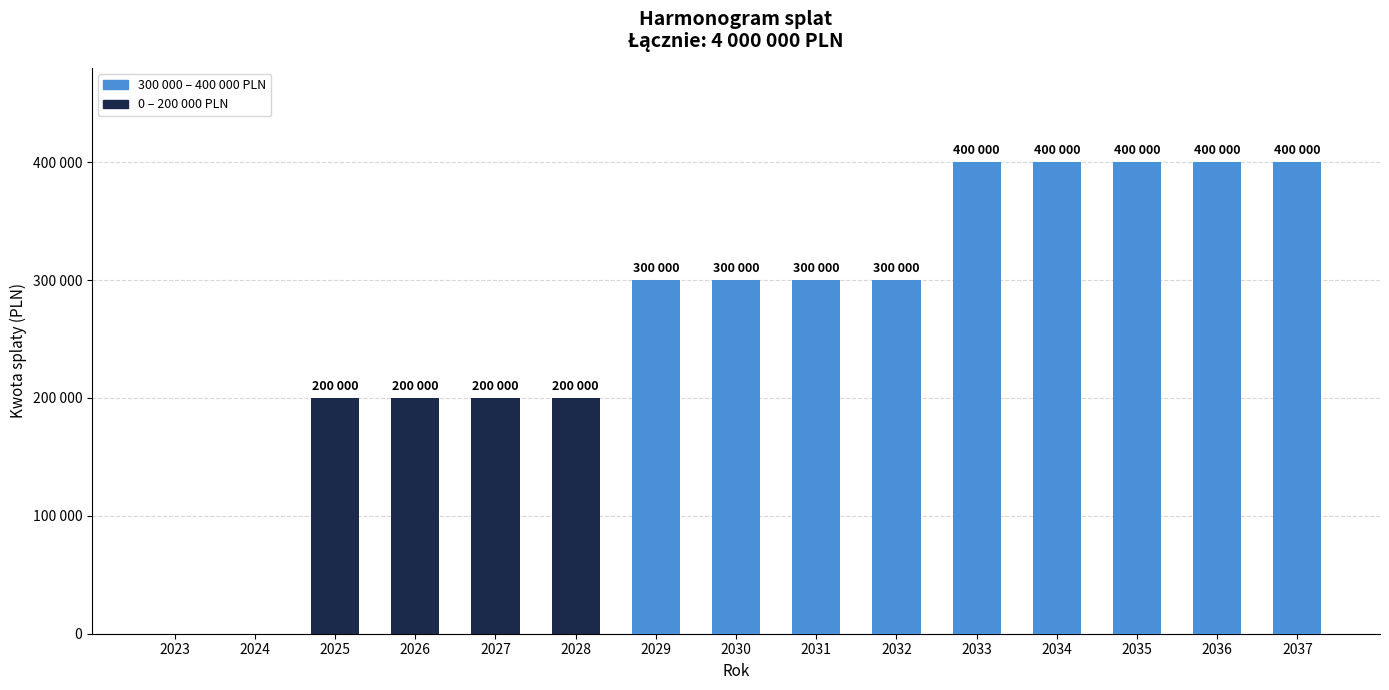

How many values are below 300000?

6